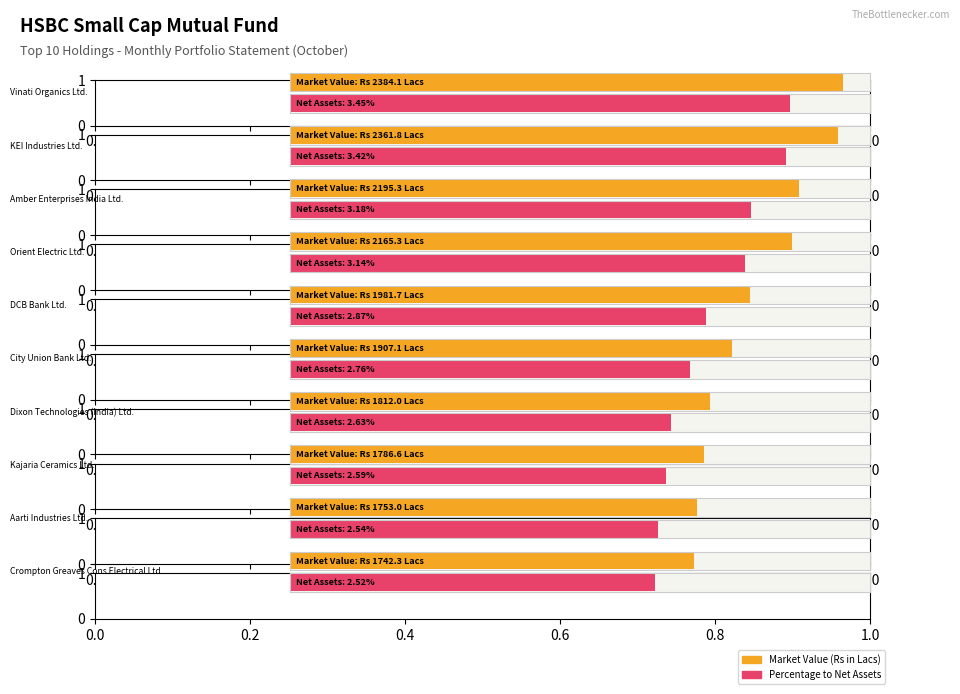

Where is Percentage to Net Assets nearest to the value 2?

Crompton Greaves Cons Electrical Ltd.